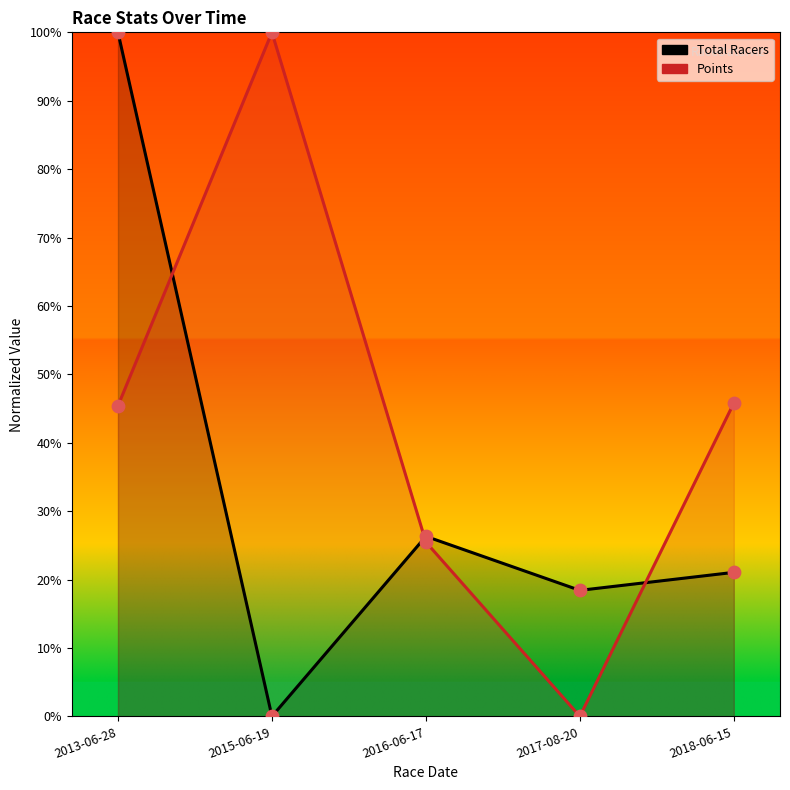

Which series has the largest Y range (max minus min)?

Total Racers